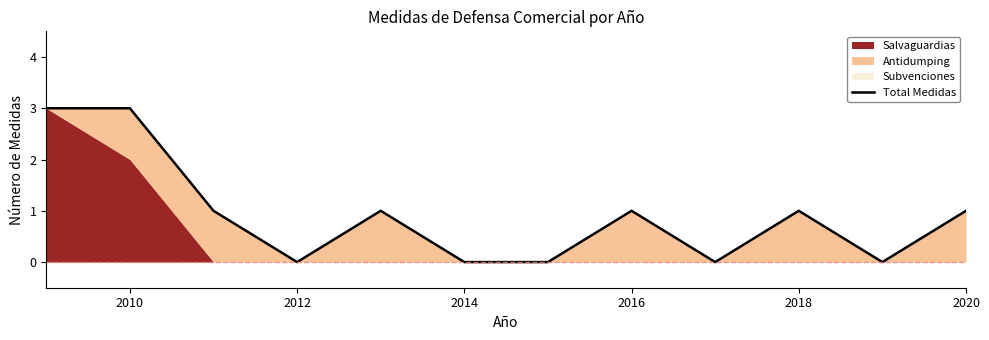

What is the difference between the values at 7 and 2020?

1